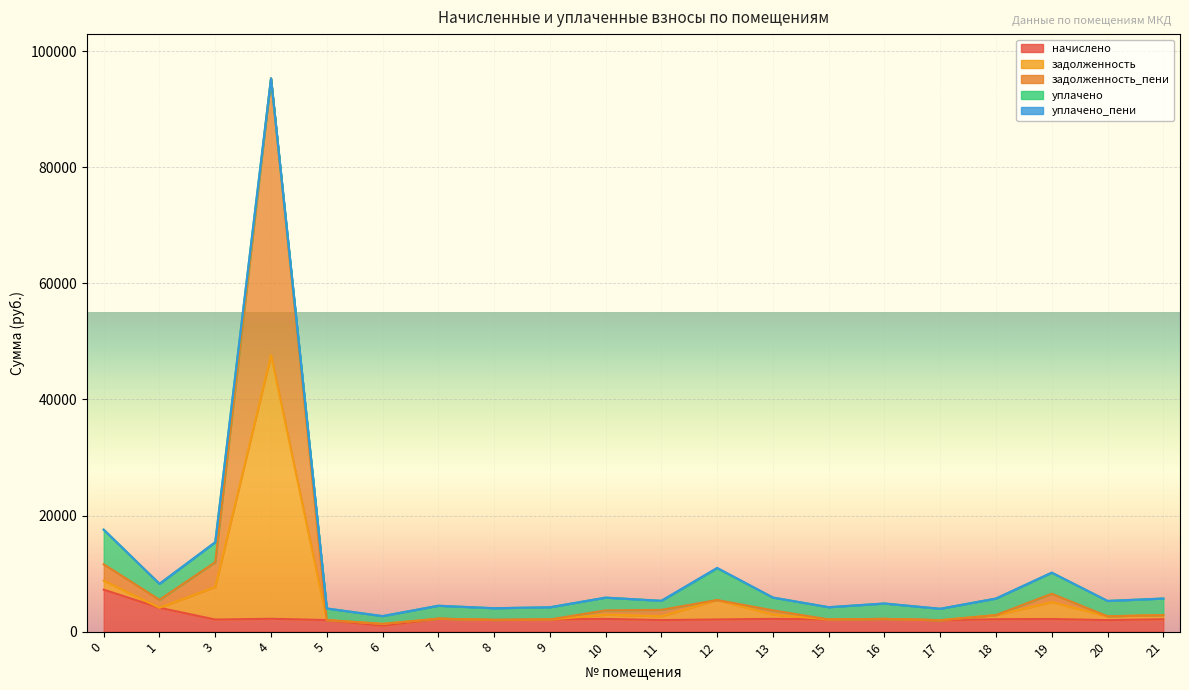

At how many categories does at least one series exceed 9728?

5